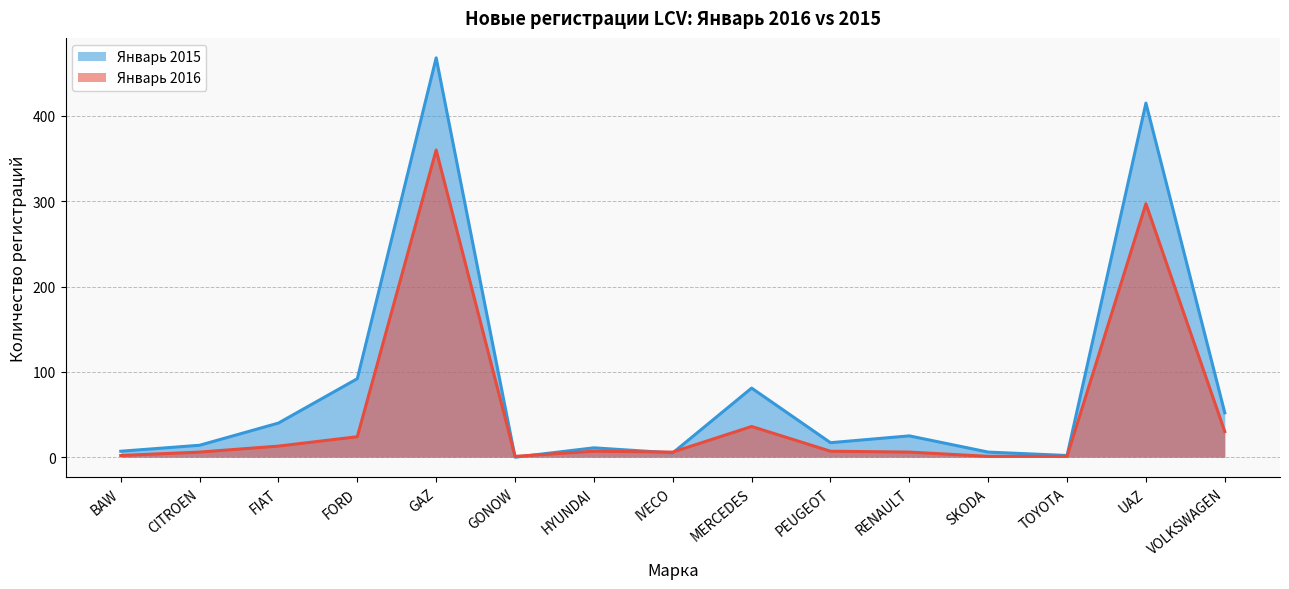

After their last crossing, which series has the higher values: Январь 2015 or Январь 2016?

Январь 2015